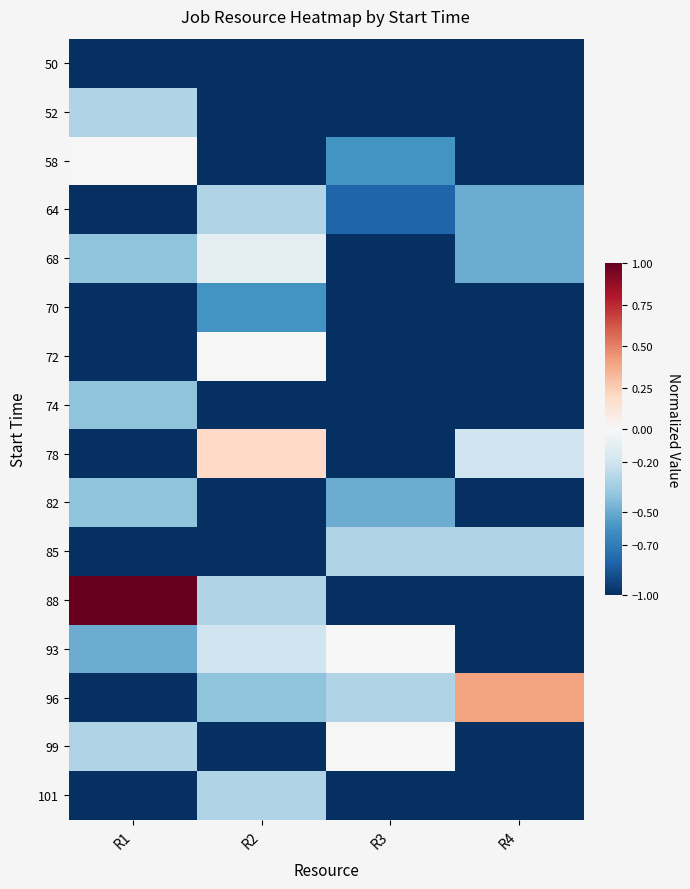

Reading right to left, list all the values displayed in this chart.

50: R4=-1.0	R3=-1.0	R2=-1.0	R1=-1.0
52: R4=-1.0	R3=-1.0	R2=-1.0	R1=-0.3
58: R4=-1.0	R3=-0.6	R2=-1.0	R1=0.0
64: R4=-0.5	R3=-0.8	R2=-0.3	R1=-1.0
68: R4=-0.5	R3=-1.0	R2=-0.1	R1=-0.4
70: R4=-1.0	R3=-1.0	R2=-0.6	R1=-1.0
72: R4=-1.0	R3=-1.0	R2=0.0	R1=-1.0
74: R4=-1.0	R3=-1.0	R2=-1.0	R1=-0.4
78: R4=-0.2	R3=-1.0	R2=0.2	R1=-1.0
82: R4=-1.0	R3=-0.5	R2=-1.0	R1=-0.4
85: R4=-0.3	R3=-0.3	R2=-1.0	R1=-1.0
88: R4=-1.0	R3=-1.0	R2=-0.3	R1=1.0
93: R4=-1.0	R3=0.0	R2=-0.2	R1=-0.5
96: R4=0.4	R3=-0.3	R2=-0.4	R1=-1.0
99: R4=-1.0	R3=0.0	R2=-1.0	R1=-0.3
101: R4=-1.0	R3=-1.0	R2=-0.3	R1=-1.0